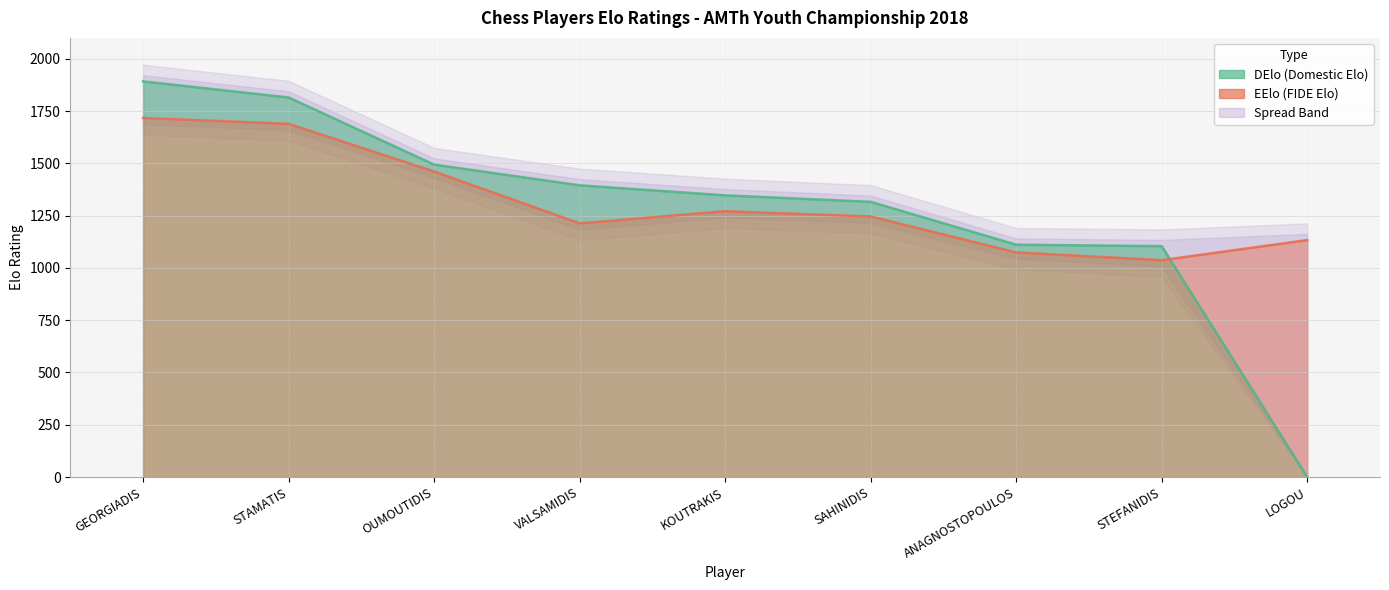

What is the sum of the DElo values at LOGOU and OUMOUTIDIS?

1494